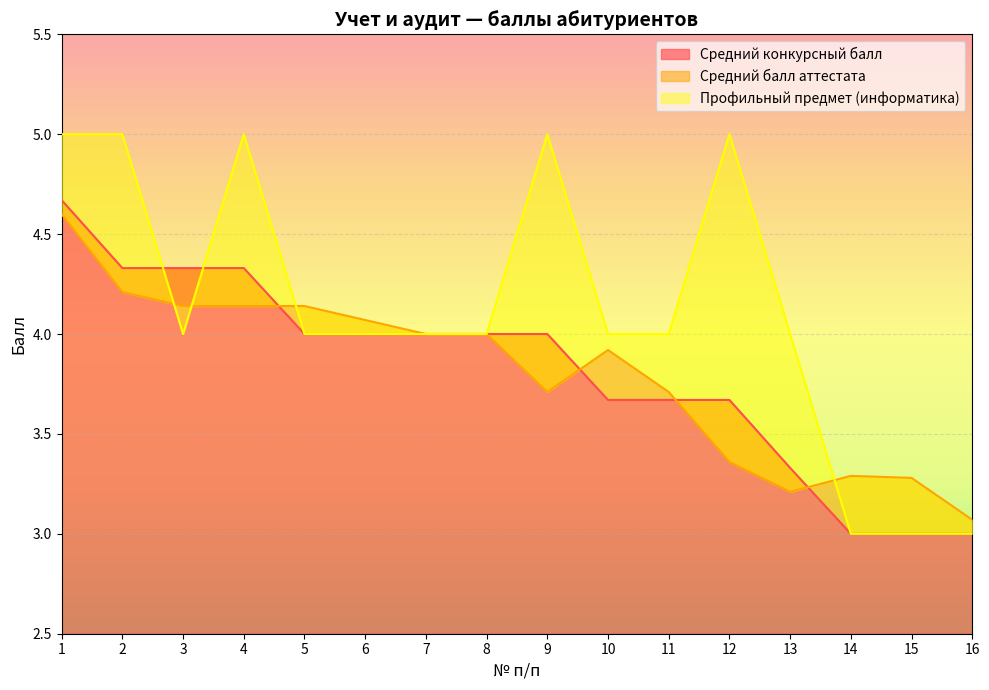

Between 1 and 10, which is larger?

1